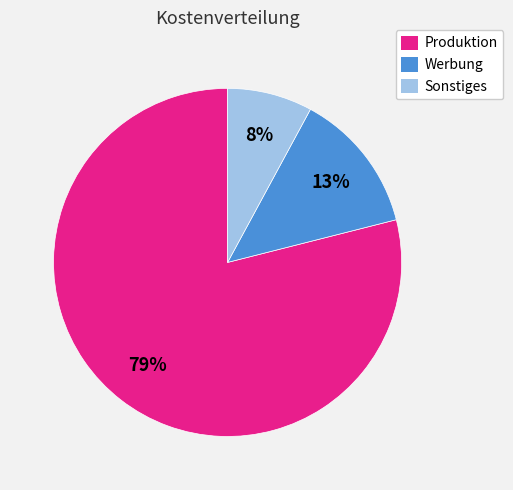

How many segments does this pie chart have?

3